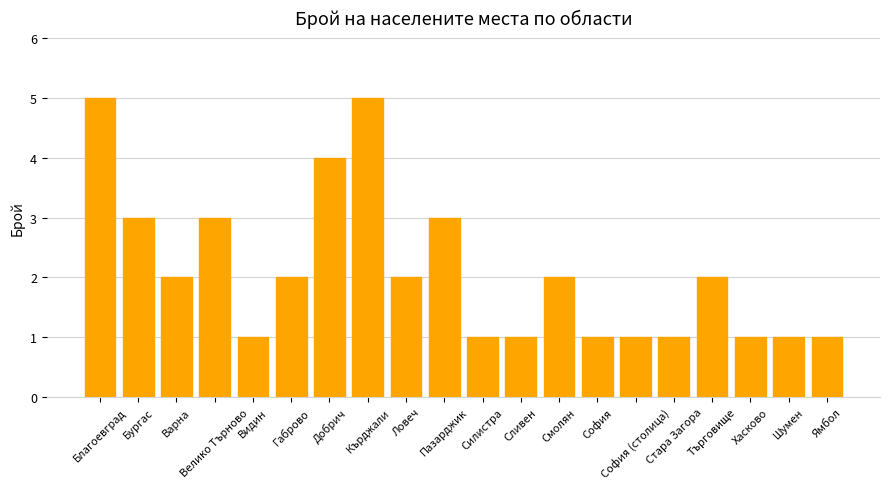

What is the change in value from Благоевград to Варна?

-3